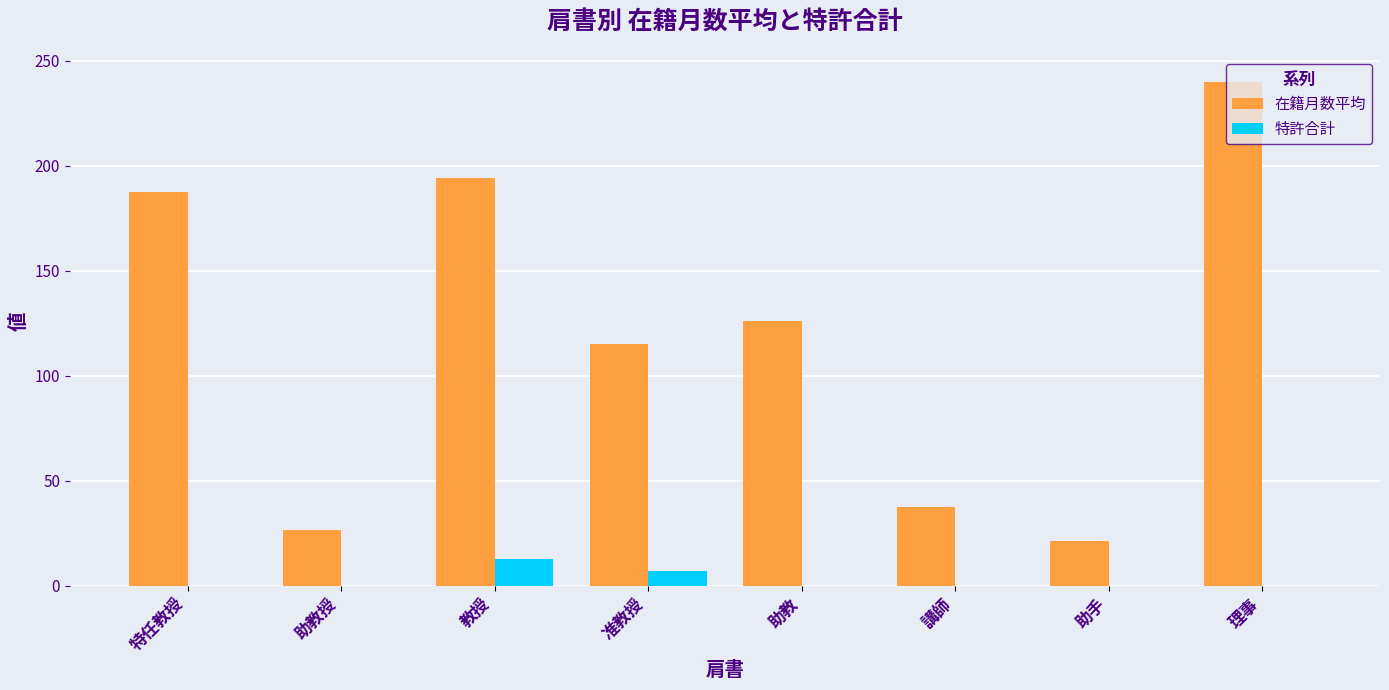

At which label is 在籍月数平均 closest to 130?

助教